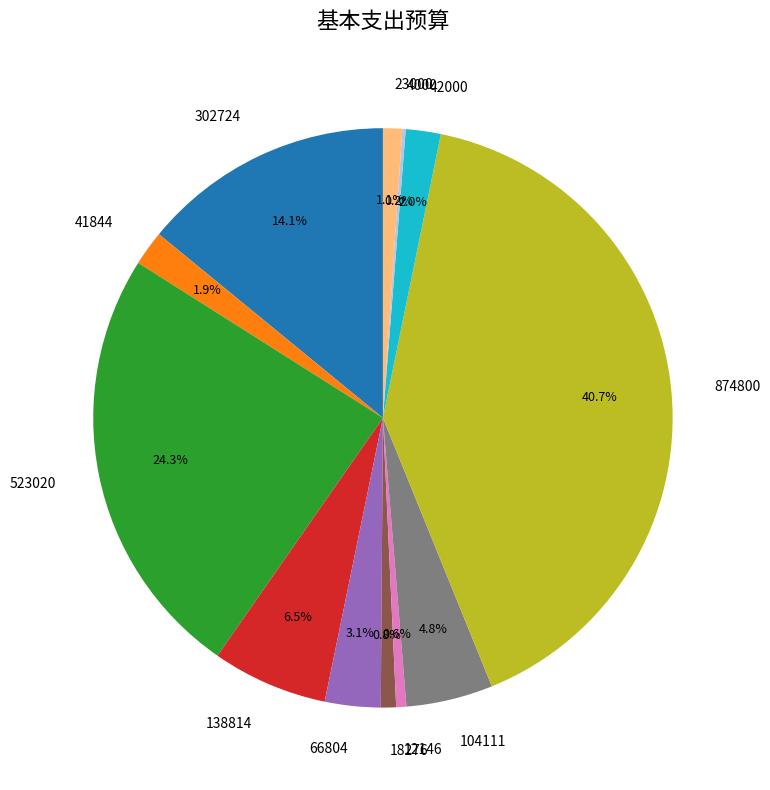

Does 12146 represent more than half of the total?

No